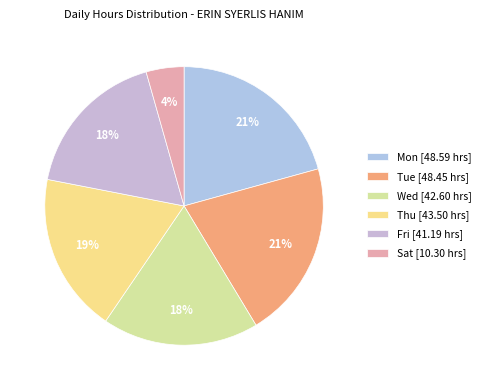

How many segments does this pie chart have?

6